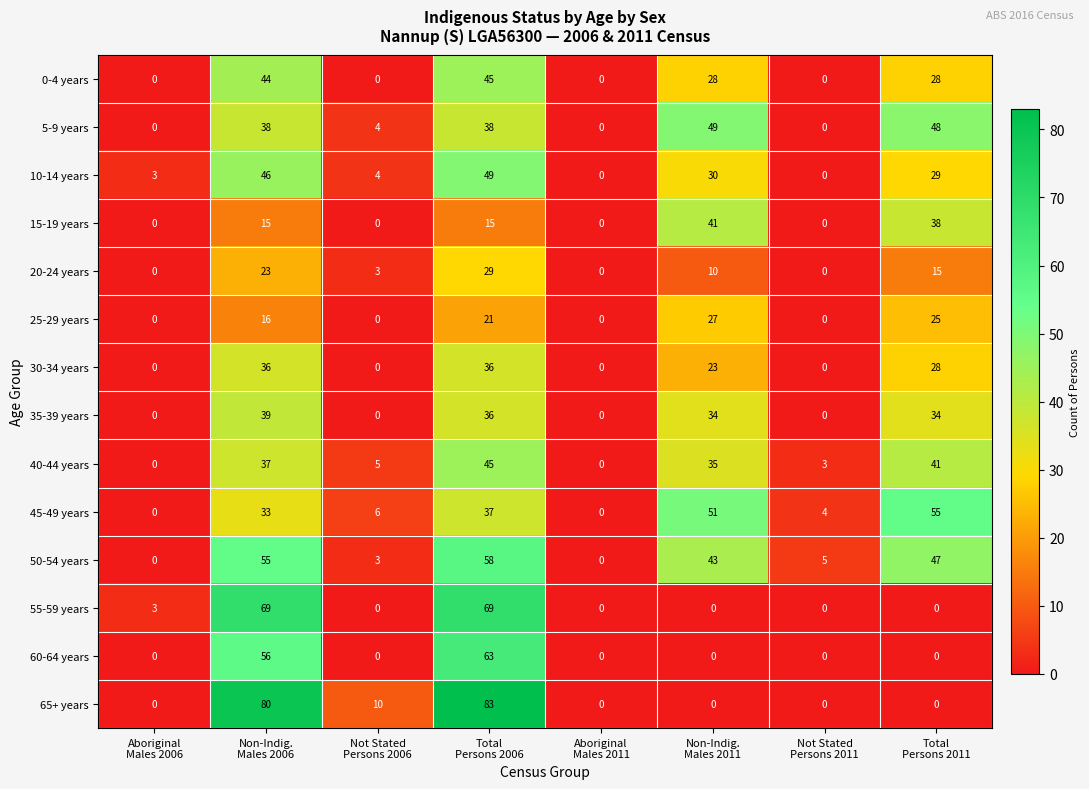

What is the difference between the maximum and minimum values in the 10-14 years series?

49